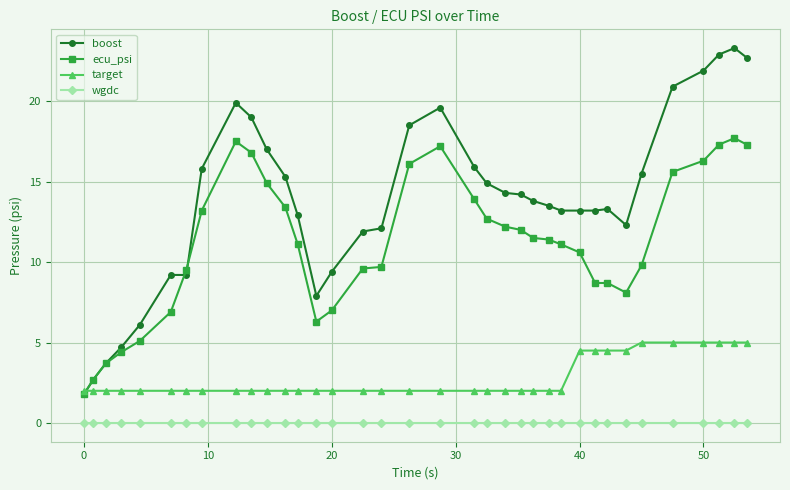

What is the minimum value for ecu_psi?

1.8